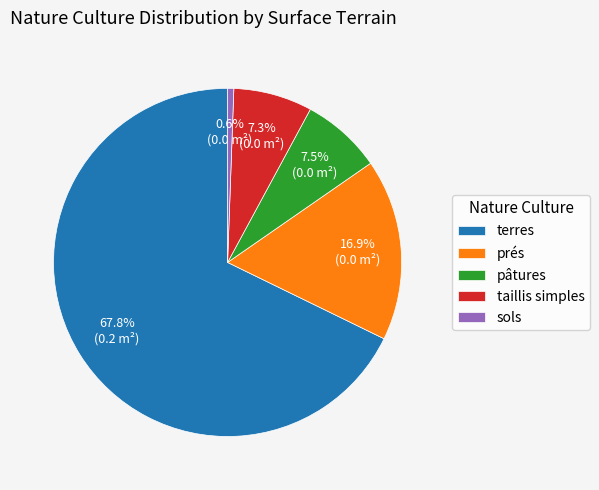

Is prés the majority of the pie?

No